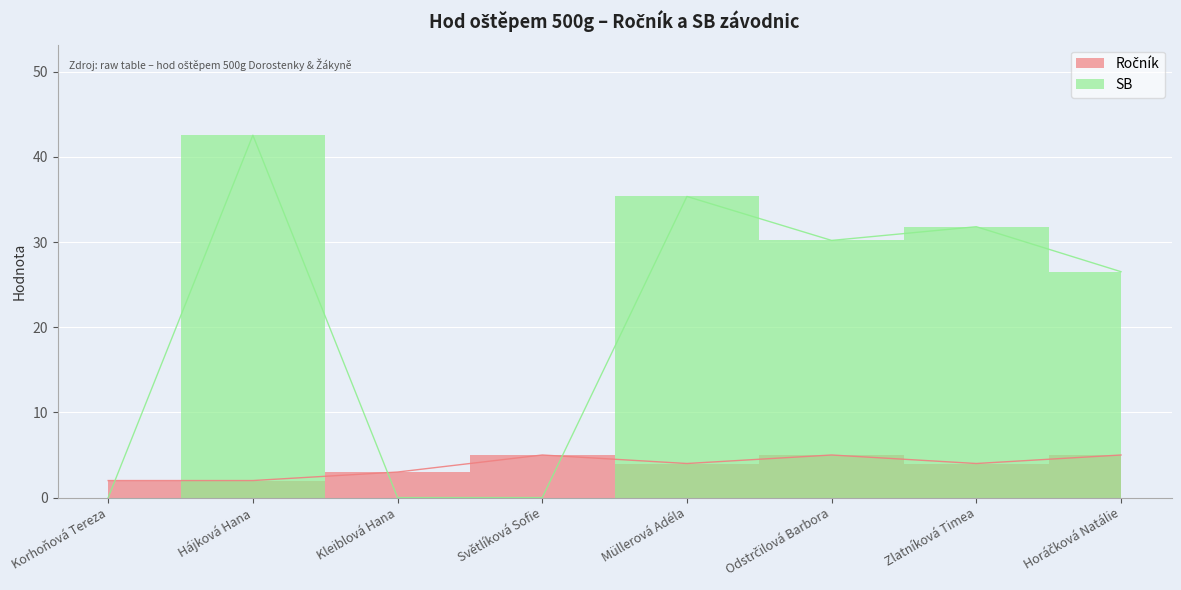

Reading left to right, transcribe all the data shown in this chart.

Ročník: 2.0	2.0	3.0	5.0	4.0	5.0	4.0	5.0
SB: 0.0	42.5	0.0	0.0	35.4	30.2	31.8	26.5